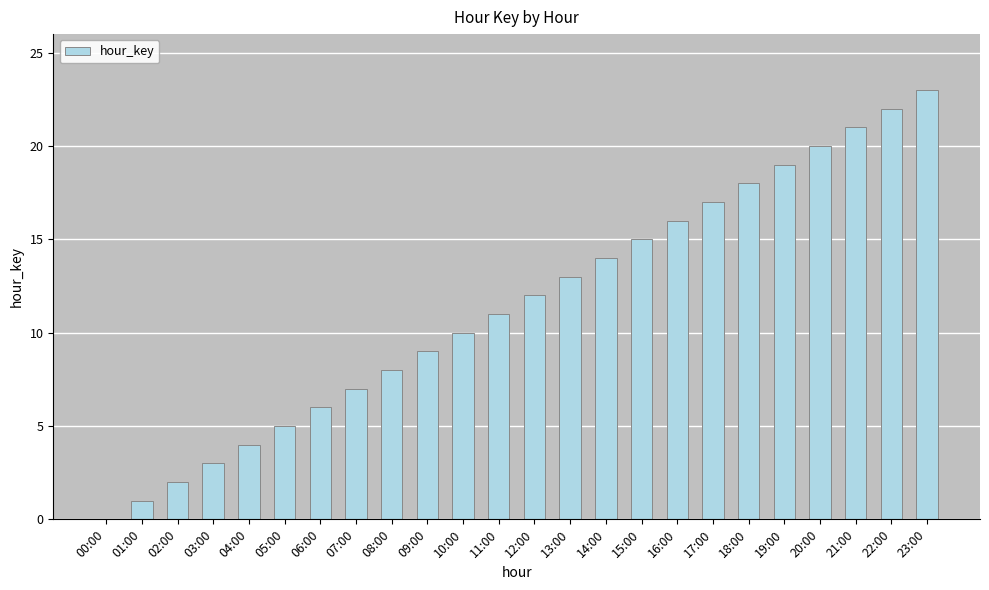

What is the greatest value displayed?

23